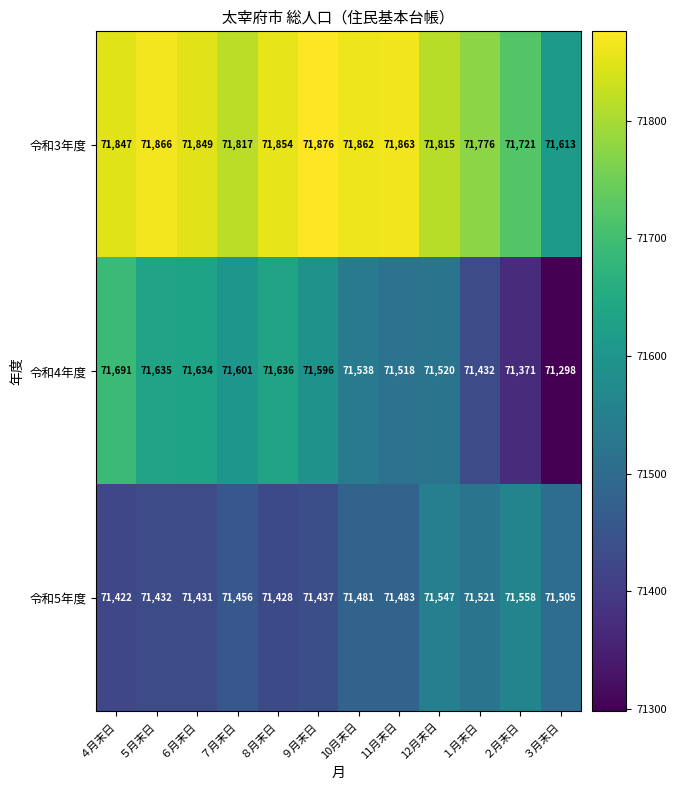

Which series has the widest spread of values?

令和4年度